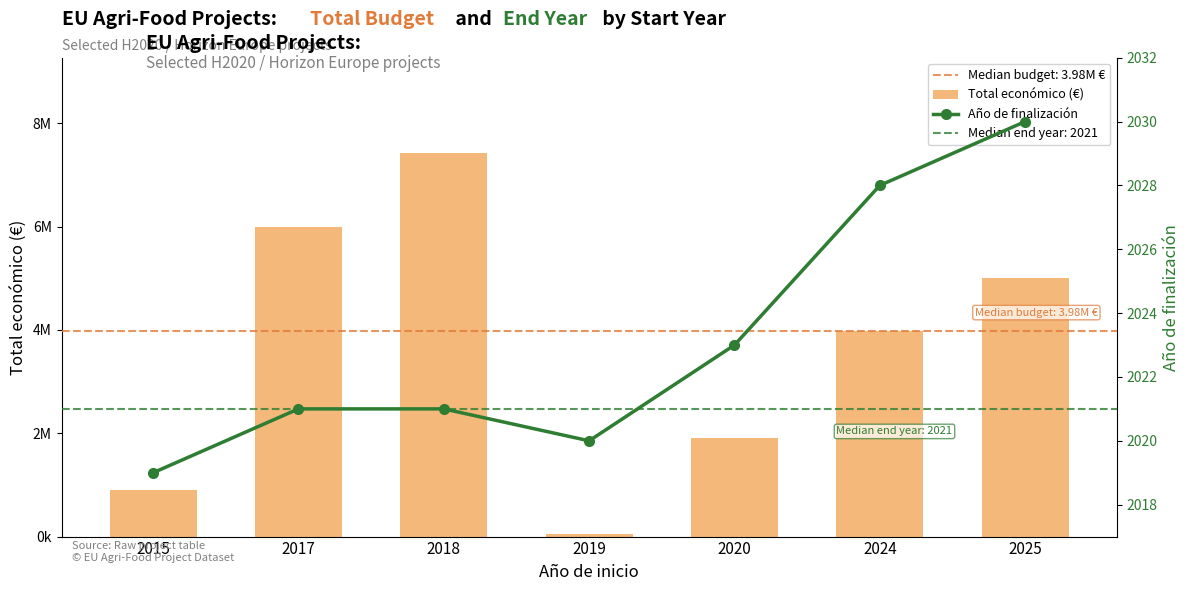

What is the minimum value shown in the chart?

2019